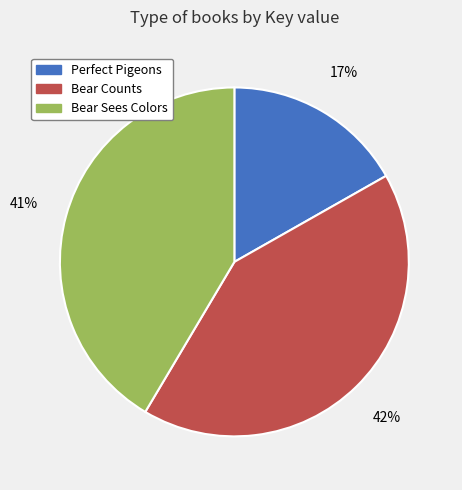

The Perfect Pigeons slice represents 17% of the pie. True or false?

True